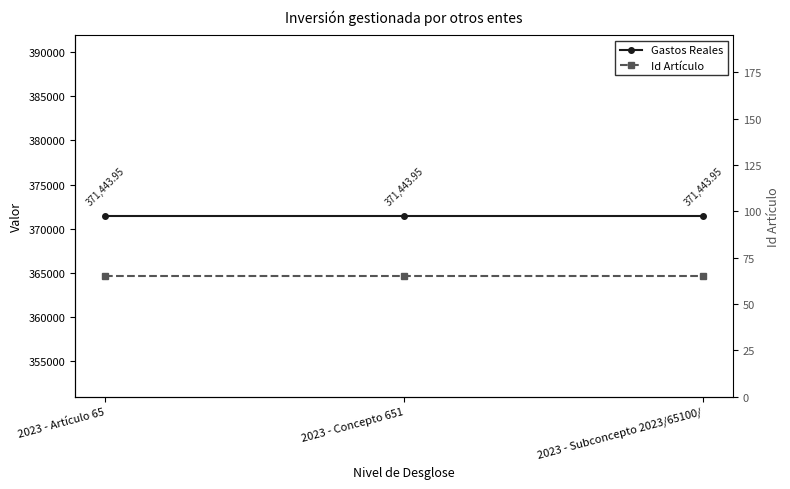

Reading right to left, transcribe all the data shown in this chart.

Gastos Reales: 2023 - Subconcepto 2023/65100/=371444.0	2023 - Concepto 651=371444.0	2023 - Artículo 65=371444.0
Id Artículo: 2023 - Subconcepto 2023/65100/=65.0	2023 - Concepto 651=65.0	2023 - Artículo 65=65.0